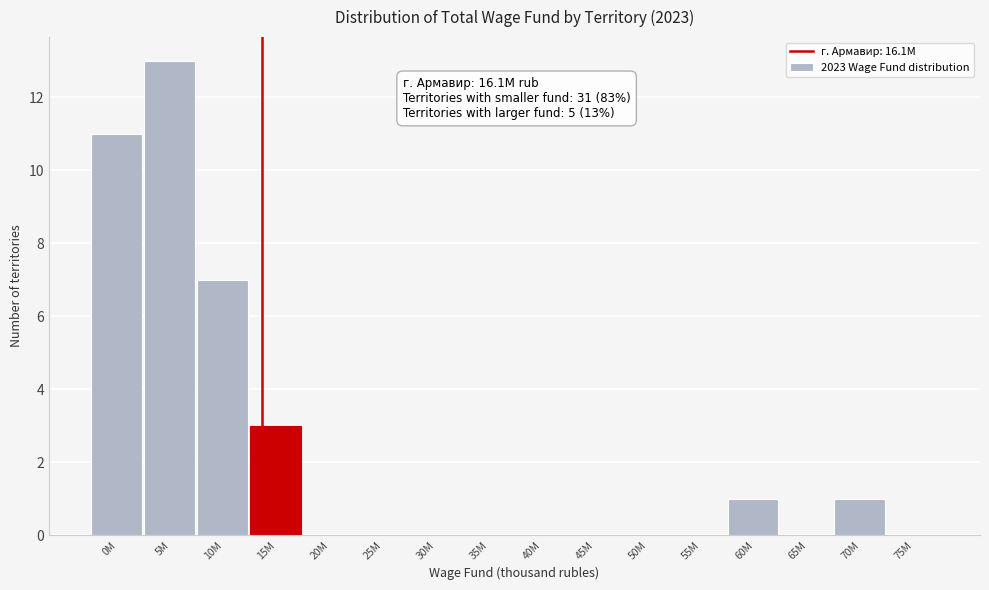

Reading left to right, extract all data points from this chart.

0M=11	5M=13	10M=7	15M=3	20M=0	25M=0	30M=0	35M=0	40M=0	45M=0	50M=0	55M=0	60M=1	65M=0	70M=1	75M=0